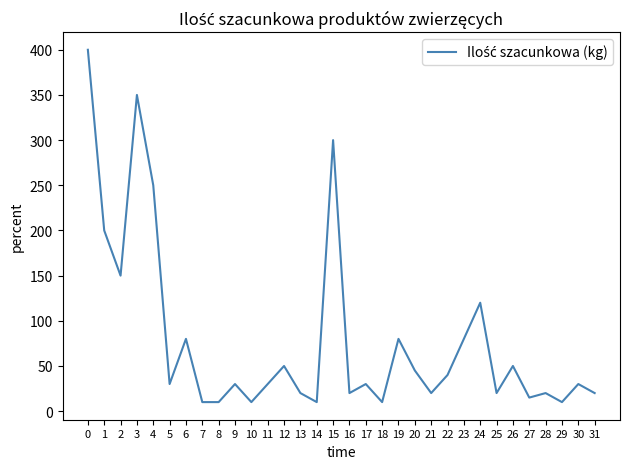

The chart shows a value of 80 at 6. True or false?

True